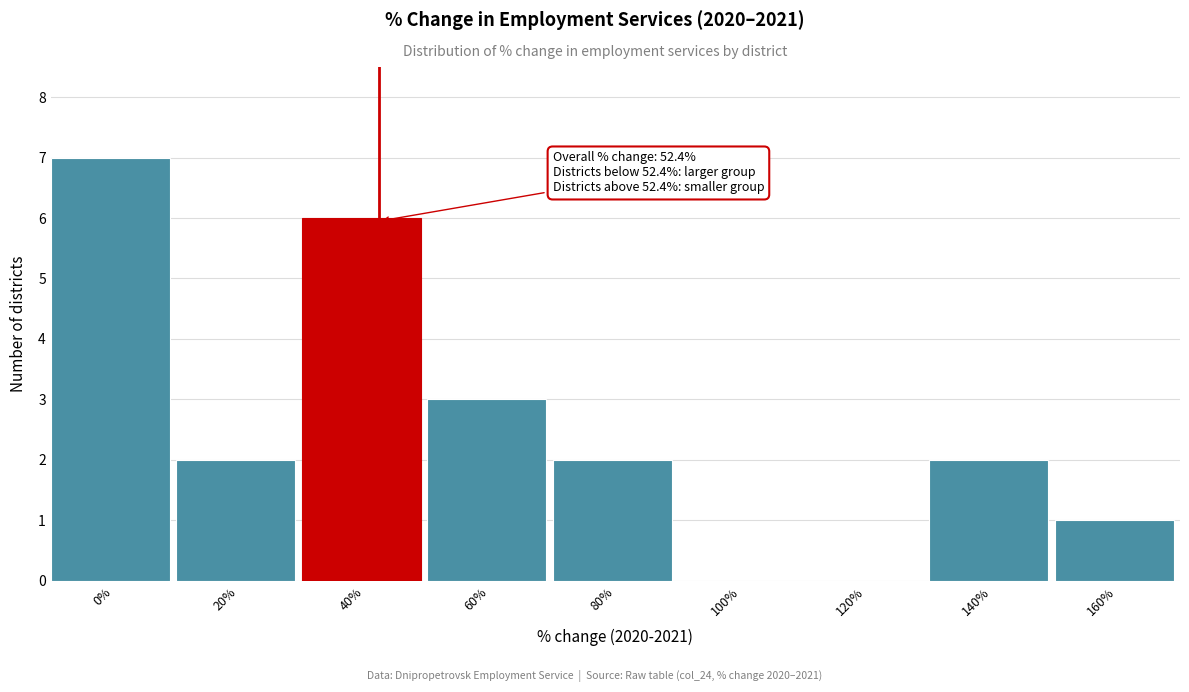

Reading right to left, list all the values displayed in this chart.

160%=1	140%=2	120%=0	100%=0	80%=2	60%=3	40%=6	20%=2	0%=7